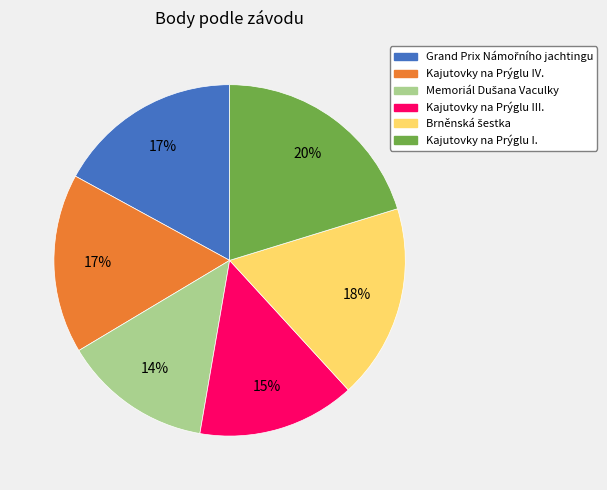

How many slices are in this pie chart?

6